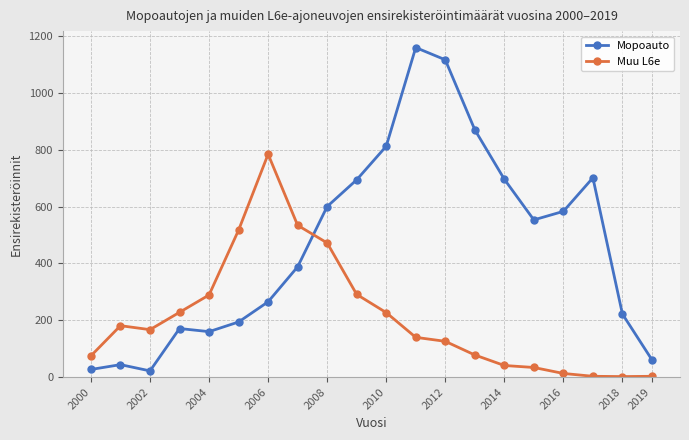

How many values in the Muu L6e series are below 167?

10